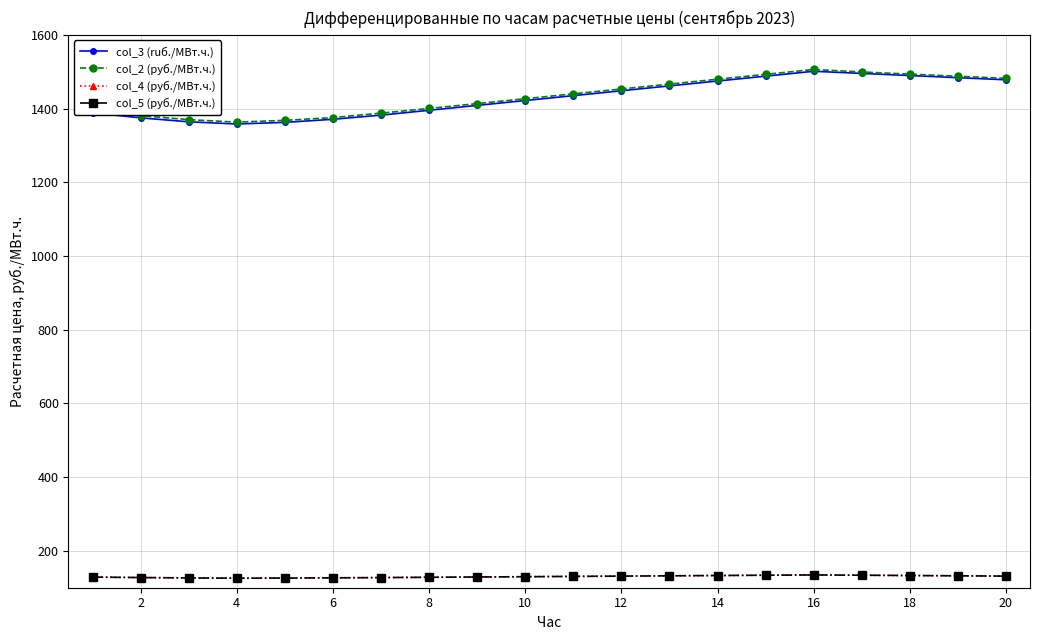

Which series has the largest range (max minus min)?

col_3 (ruб./МВт.ч.)